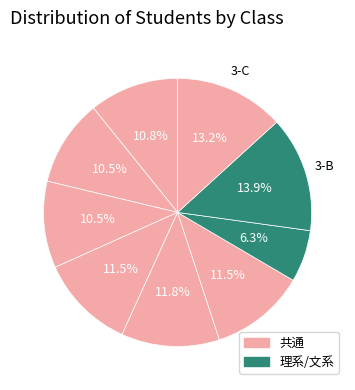

How many slices are in this pie chart?

9